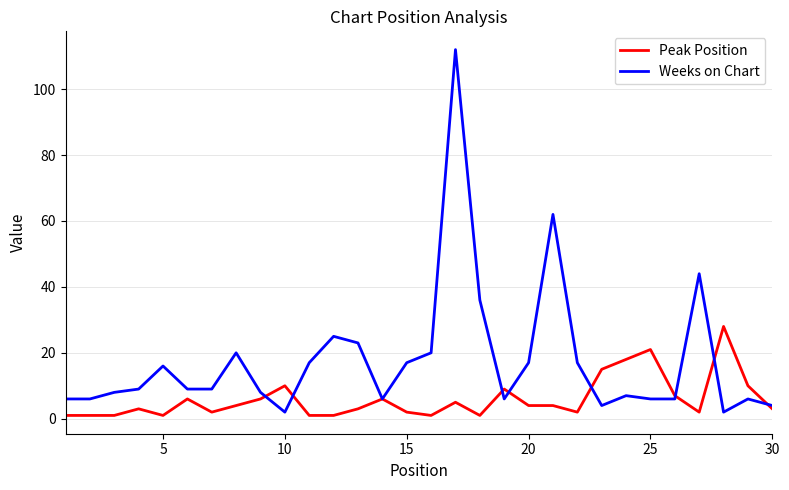

Which series has the largest total across all categories?

Weeks on Chart